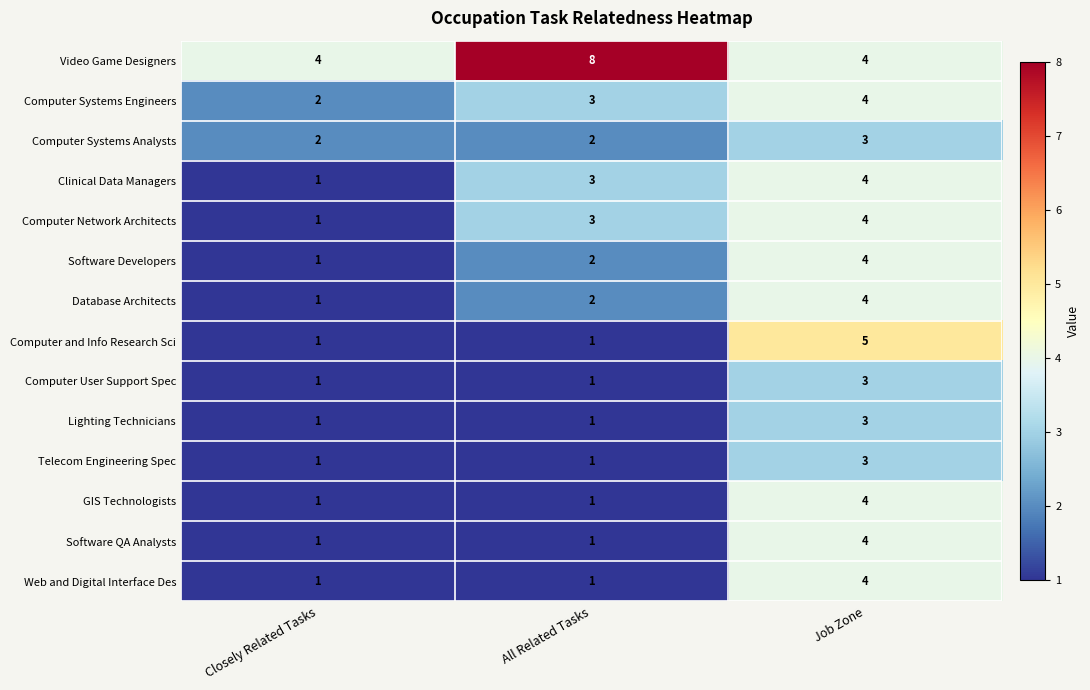

How many Video Game Designers values are between 4 and 8?

3